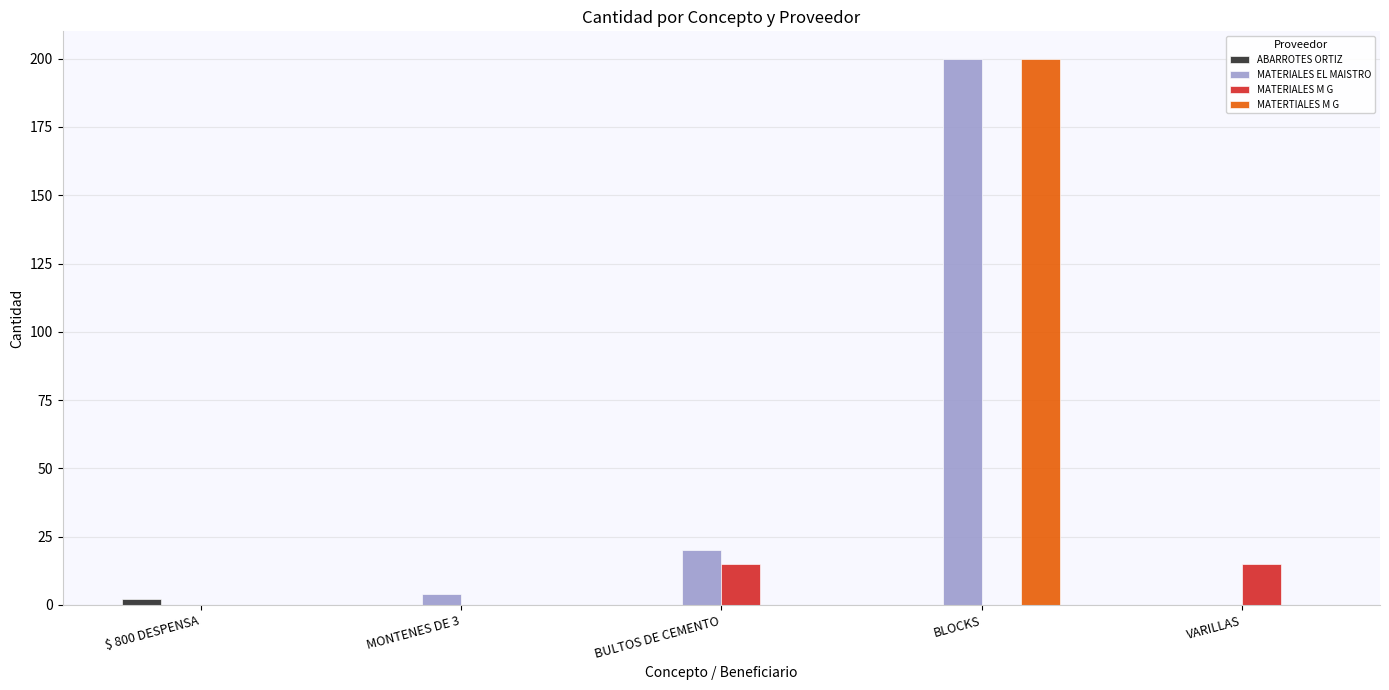

True or false: MATERIALES EL MAISTRO has a value of 20 at BULTOS DE CEMENTO.

True